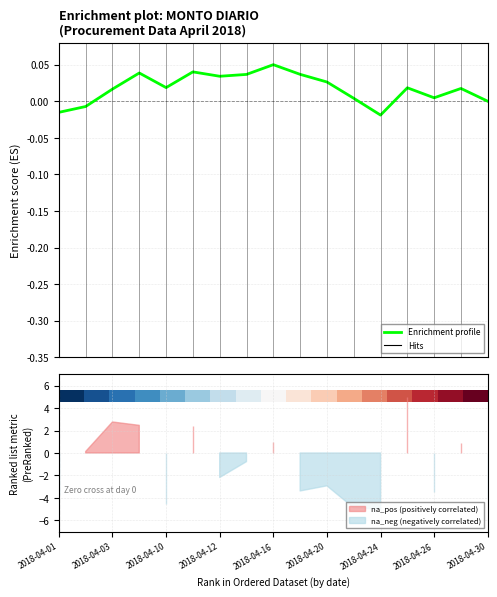

How many positive values does the Enrichment profile (MONTO) series have?

13